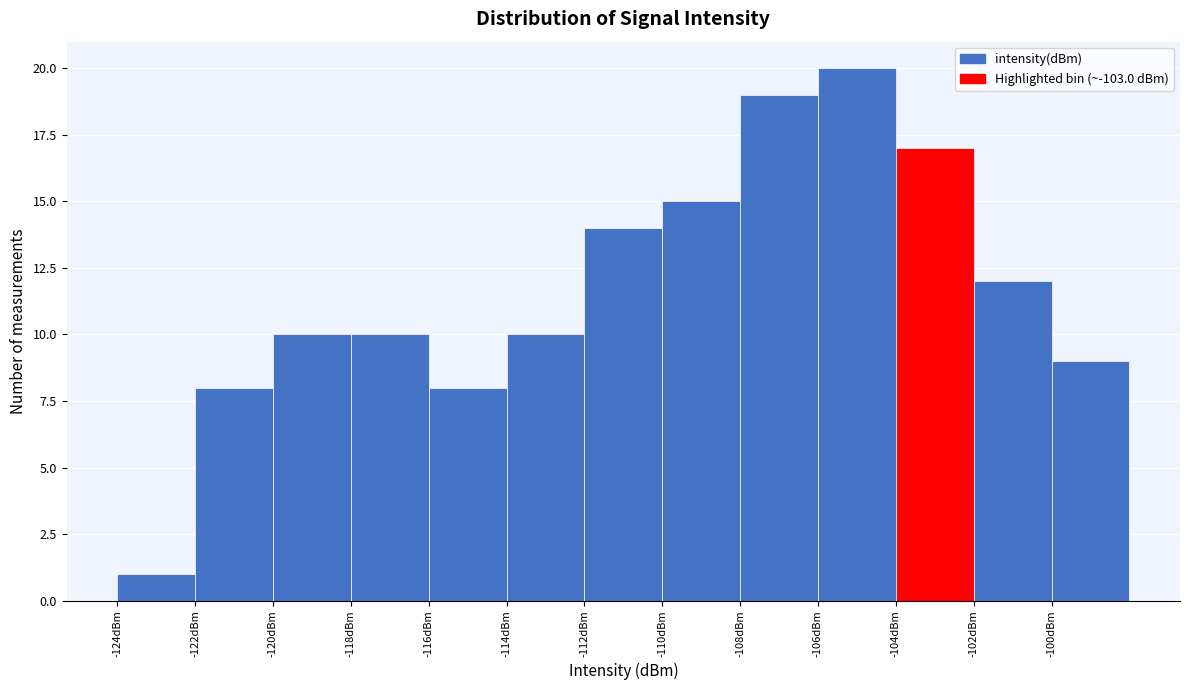

Reading left to right, transcribe this chart: for each bar, give the range it covers on the x-axis and its height. The values are not printed on the chart, so give them approximately, as read against the axis.

-124 to -122: 1
-122 to -120: 8
-120 to -118: 10
-118 to -116: 10
-116 to -114: 8
-114 to -112: 10
-112 to -110: 14
-110 to -108: 15
-108 to -106: 19
-106 to -104: 20
-104 to -102: 17
-102 to -100: 12
-100 to -98: 9